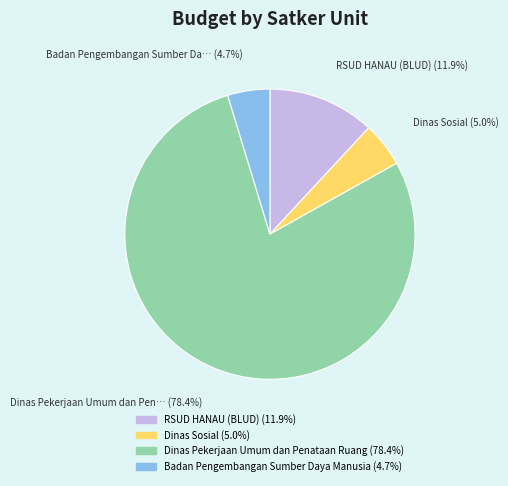

Is there a majority slice in this chart?

Yes